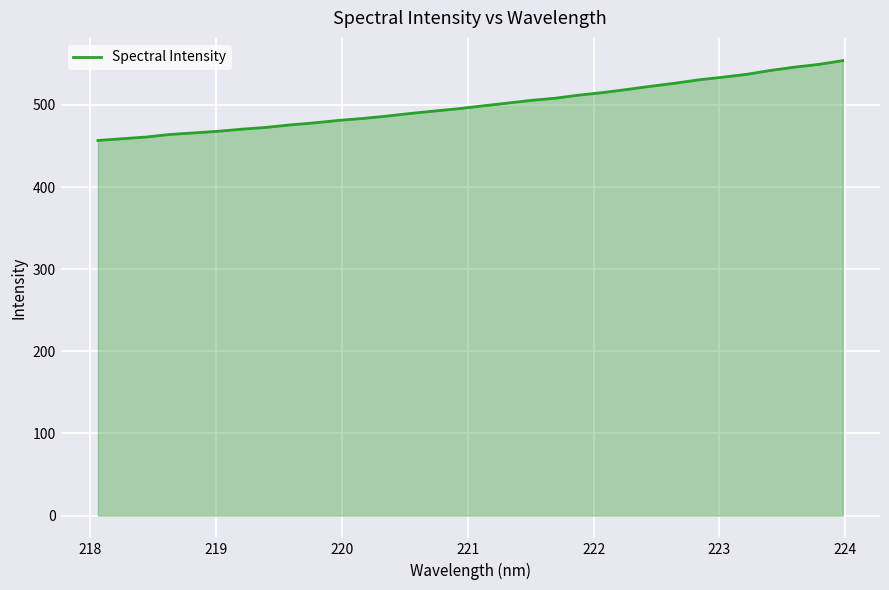

What is the smallest value displayed?

456.8